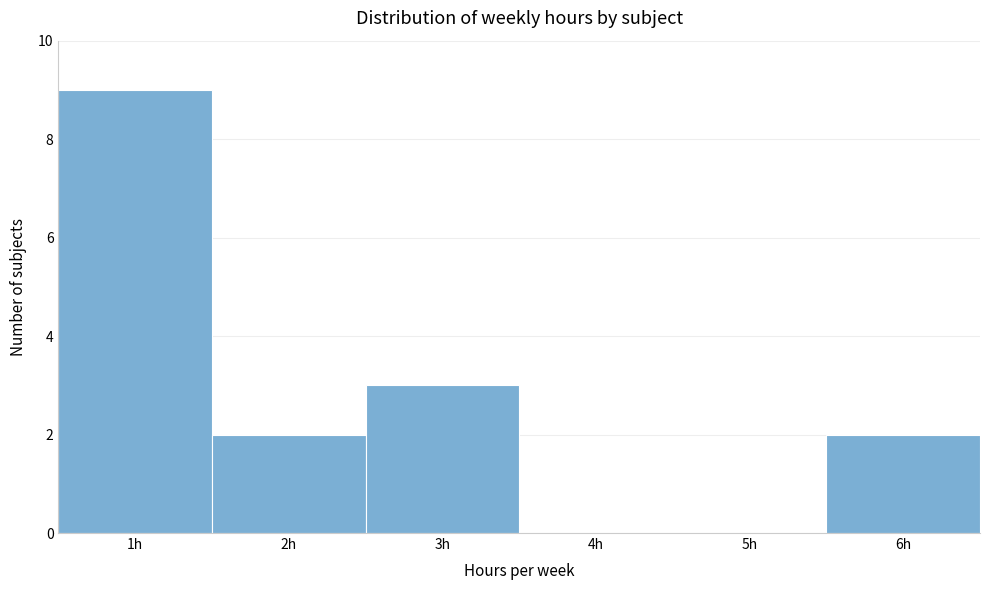

Reading left to right, transcribe this chart: for each bar, give the range it covers on the x-axis and its height. The values are not printed on the chart, so give them approximately, as read against the axis.

0.5 to 1.5: 9
1.5 to 2.5: 2
2.5 to 3.5: 3
3.5 to 4.5: 0
4.5 to 5.5: 0
5.5 to 6.5: 2